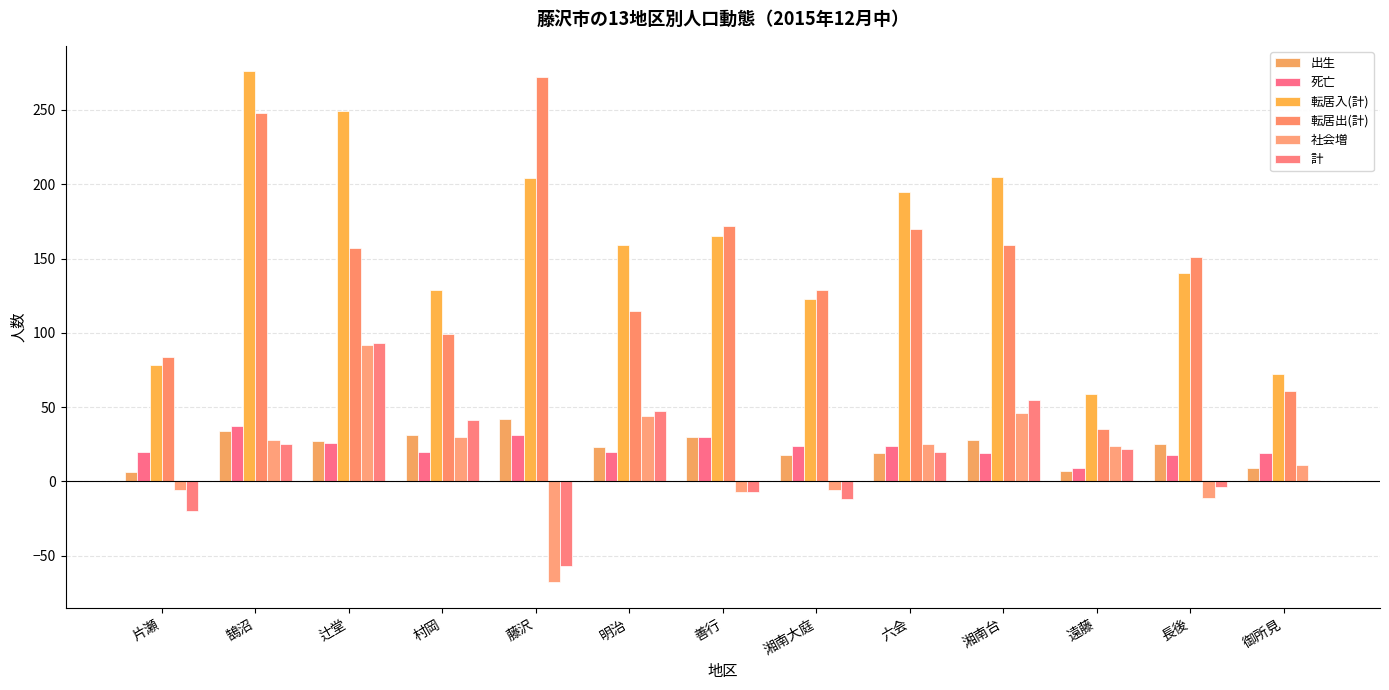

At which label is 社会増 closest to 12?

御所見